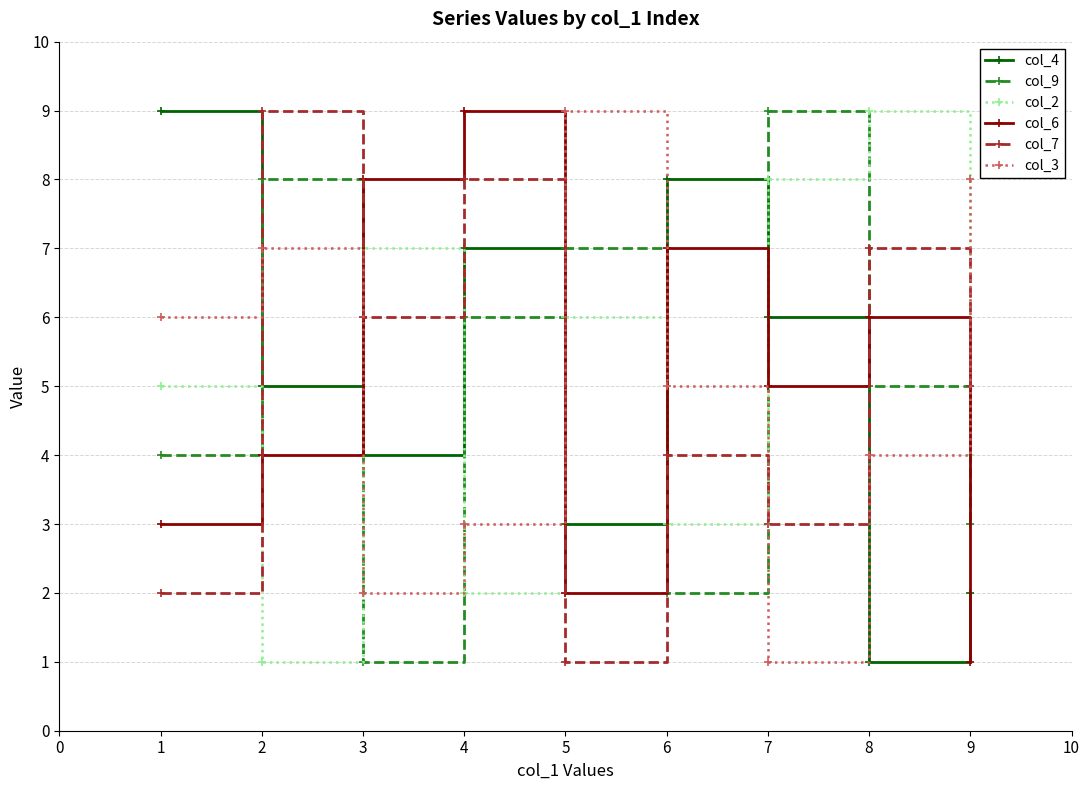

What is the greatest value displayed?

9